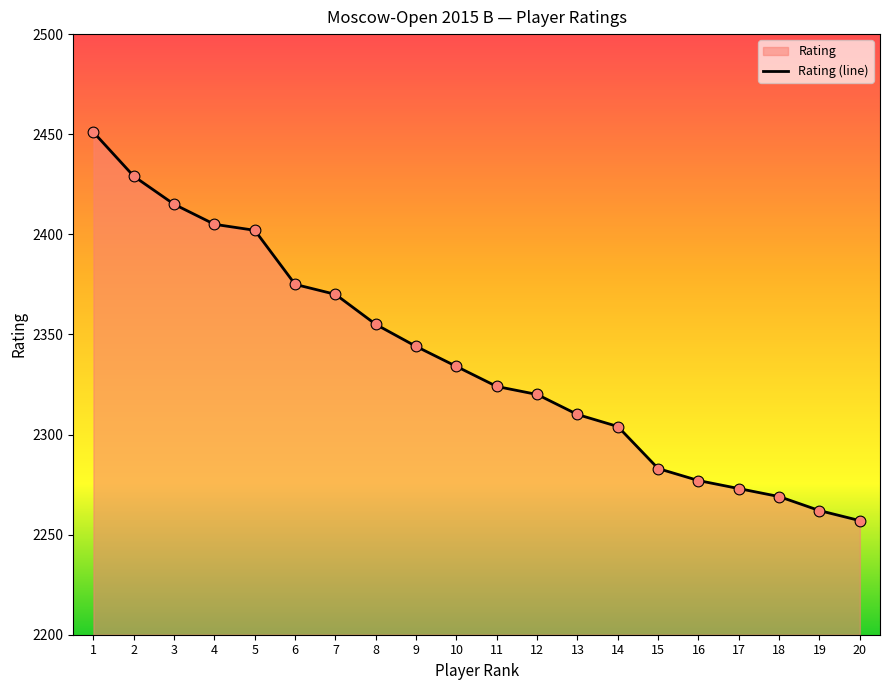

What is the change in value from 8 to 9?

-11